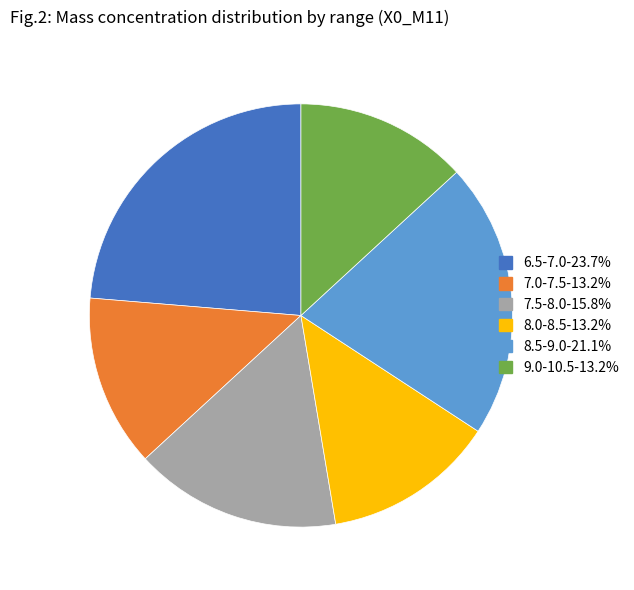

Does any single category account for the majority?

No